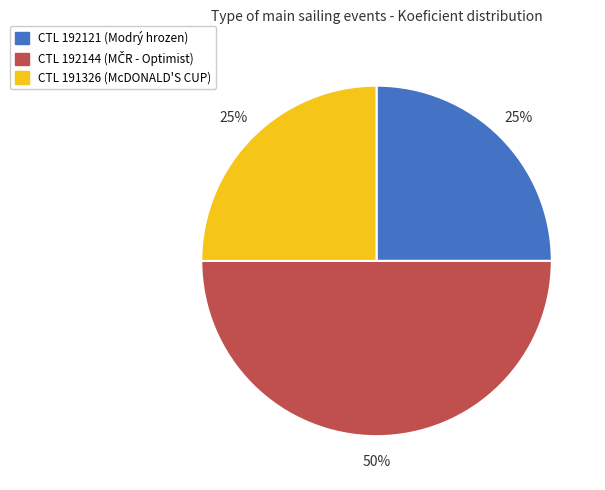

To the nearest percent, what is the average slice percentage?

33%